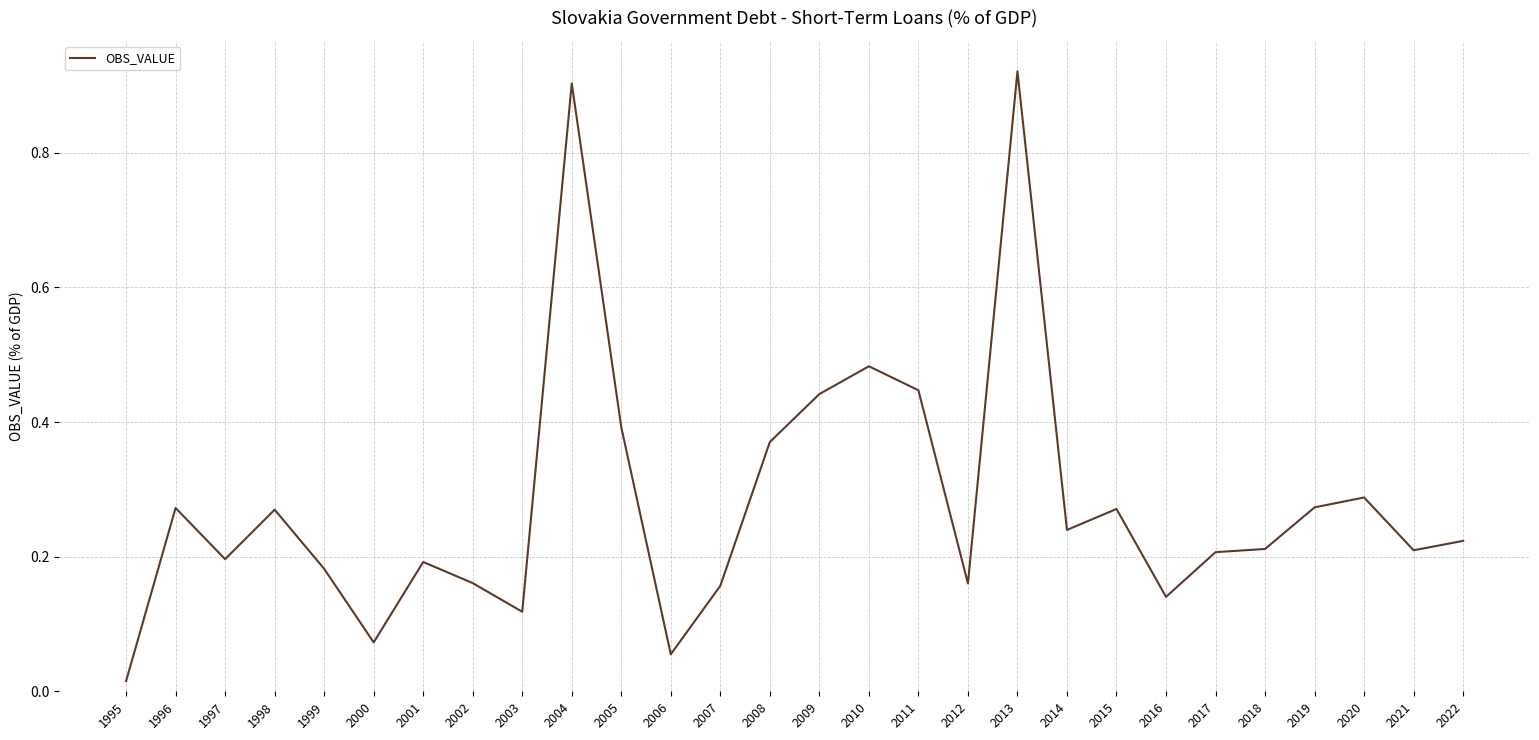

The chart shows a value of 0.2 at 2007. True or false?

True